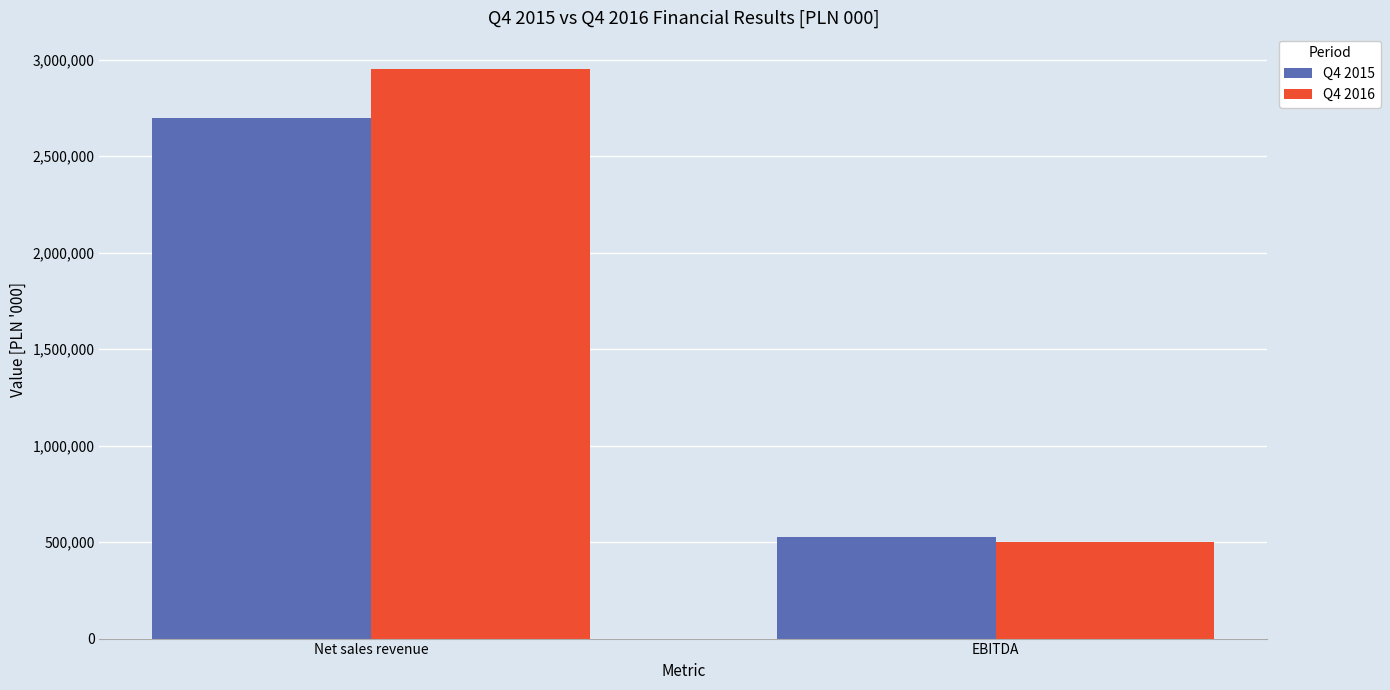

How many series are shown in this chart?

2